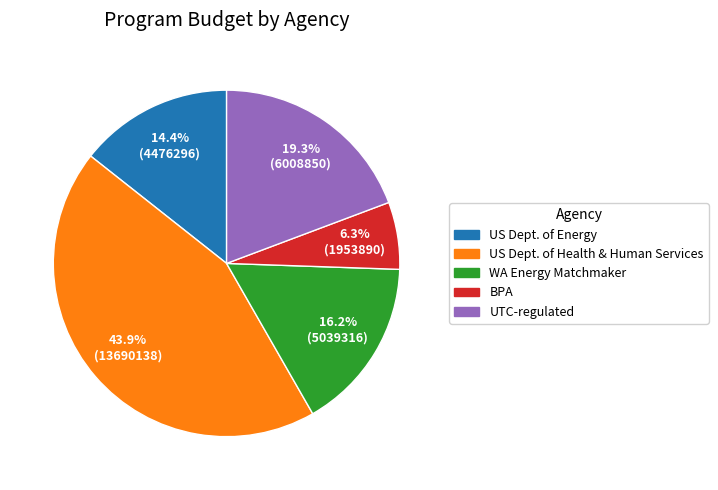

How much of the chart is everything except US Dept. of Health & Human Services?

56.1%